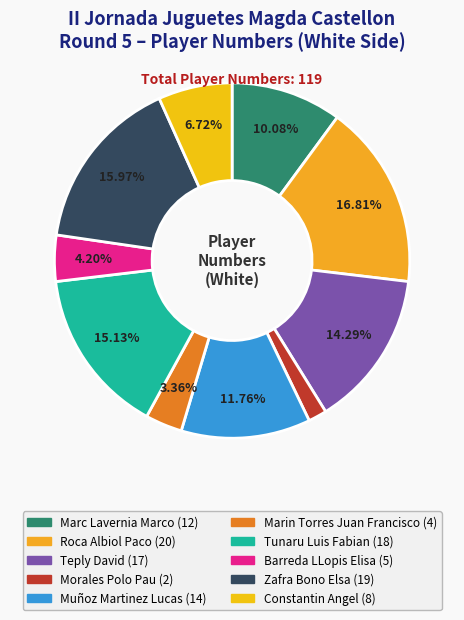

To the nearest percent, what is the combined percentage of Morales Polo Pau and Constantin Angel?

8%